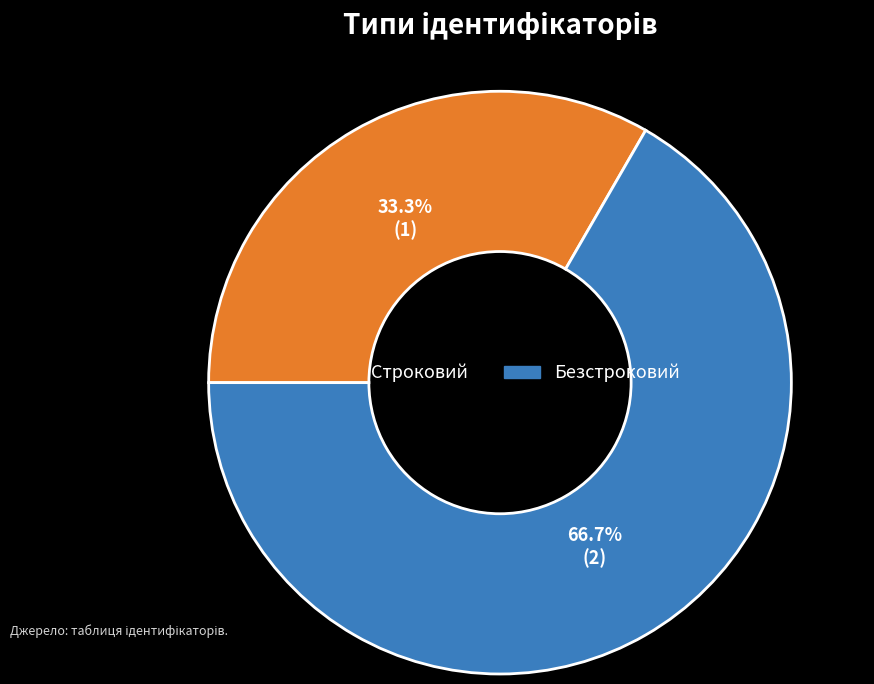

To the nearest percent, what percentage of the pie is Безстроковий?

67%